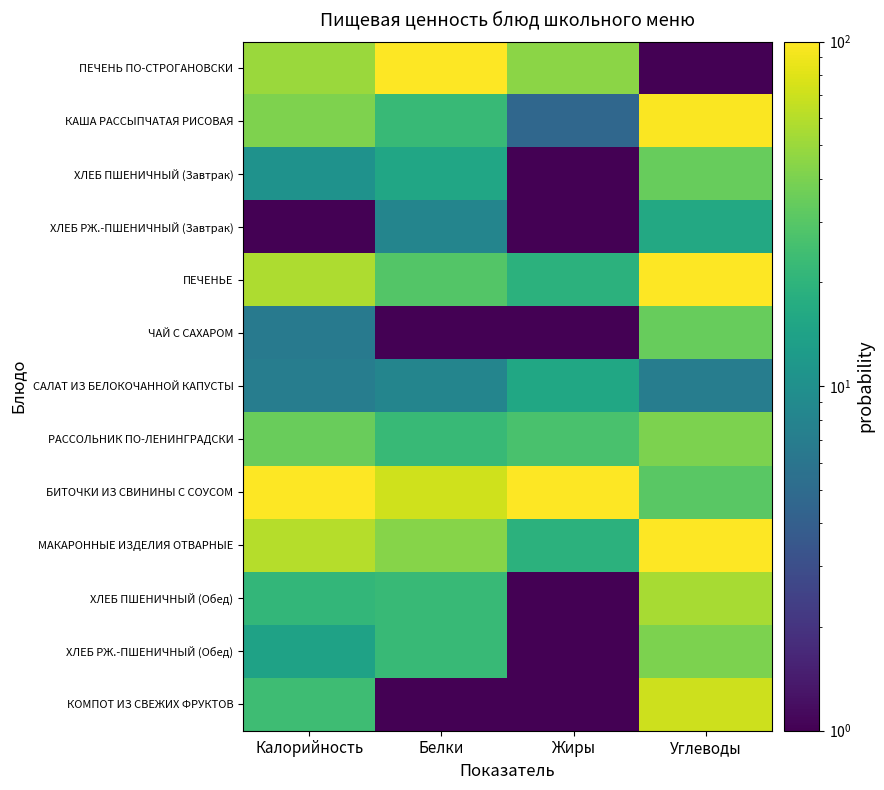

Reading left to right, extract all data points from this chart.

ПЕЧЕНЬ ПО-СТРОГАНОВСКИ: Калорийность=50.2	Белки=100.0	Жиры=45.0	Углеводы=1.0
КАША РАССЫПЧАТАЯ РИСОВАЯ: Калорийность=41.4	Белки=22.2	Жиры=4.7	Углеводы=97.0
ХЛЕБ ПШЕНИЧНЫЙ (Завтрак): Калорийность=10.4	Белки=15.1	Жиры=1.0	Углеводы=34.0
ХЛЕБ РЖ.-ПШЕНИЧНЫЙ (Завтрак): Калорийность=1.0	Белки=8.1	Жиры=1.0	Углеводы=16.0
ПЕЧЕНЬЕ: Калорийность=56.9	Белки=29.3	Жиры=19.3	Углеводы=100.0
ЧАЙ С САХАРОМ: Калорийность=6.7	Белки=1.0	Жиры=1.0	Углеводы=34.0
САЛАТ ИЗ БЕЛОКОЧАННОЙ КАПУСТЫ: Калорийность=7.1	Белки=8.1	Жиры=15.7	Углеводы=7.0
РАССОЛЬНИК ПО-ЛЕНИНГРАДСКИ: Калорийность=34.7	Белки=22.2	Жиры=26.7	Углеводы=40.0
БИТОЧКИ ИЗ СВИНИНЫ С СОУСОМ: Калорийность=100.0	Белки=71.7	Жиры=100.0	Углеводы=31.0
МАКАРОННЫЕ ИЗДЕЛИЯ ОТВАРНЫЕ: Калорийность=59.9	Белки=43.4	Жиры=19.3	Углеводы=100.0
ХЛЕБ ПШЕНИЧНЫЙ (Обед): Калорийность=21.2	Белки=22.2	Жиры=1.0	Углеводы=55.0
ХЛЕБ РЖ.-ПШЕНИЧНЫЙ (Обед): Калорийность=14.1	Белки=22.2	Жиры=1.0	Углеводы=40.0
КОМПОТ ИЗ СВЕЖИХ ФРУКТОВ: Калорийность=23.9	Белки=1.0	Жиры=1.0	Углеводы=70.0